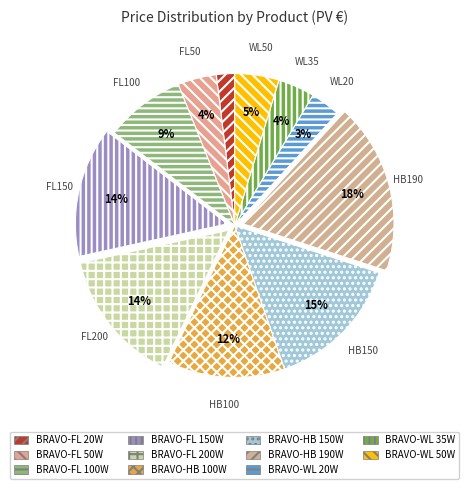

Rank the categories by value from lowest to highest.

BRAVO-FL 20W, BRAVO-WL 20W, BRAVO-WL 35W, BRAVO-FL 50W, BRAVO-WL 50W, BRAVO-FL 100W, BRAVO-HB 100W, BRAVO-FL 150W, BRAVO-FL 200W, BRAVO-HB 150W, BRAVO-HB 190W